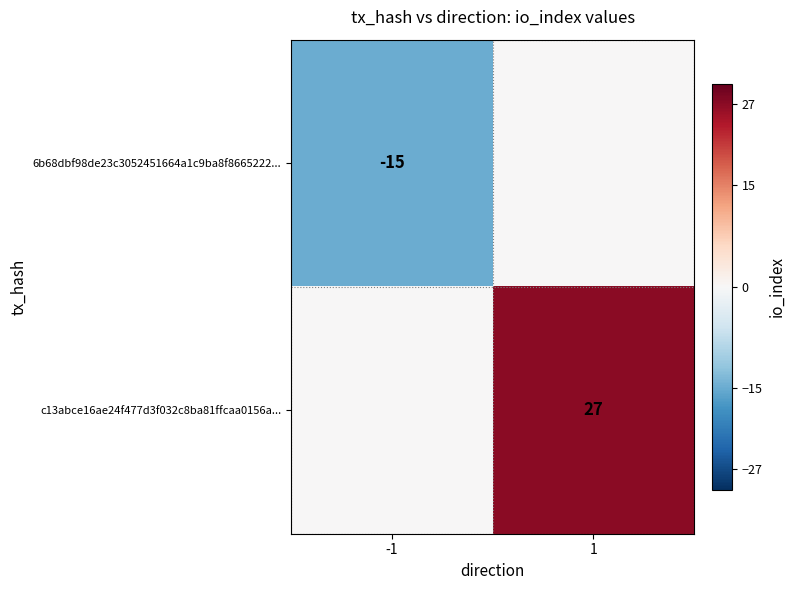

The c13abce16ae24f477d3f032c8ba81ffcaa0156a... series shows 11 at 1. True or false?

False